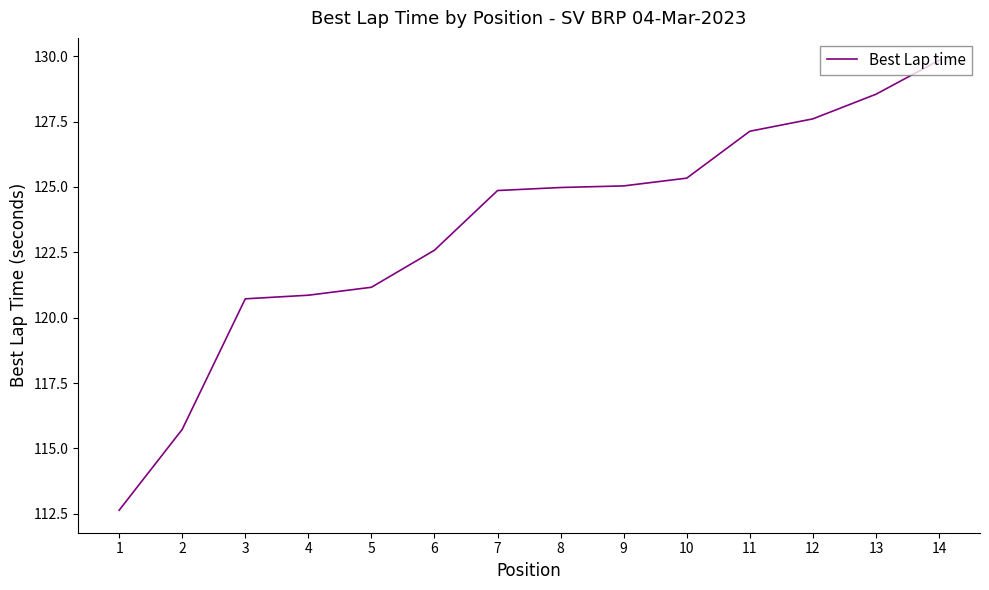

At which label does the data first exceed 124?

7